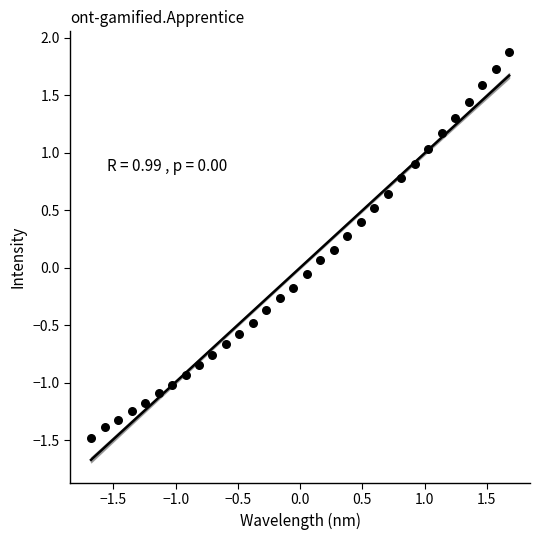

What is the range of X values (max minus min)?

3.4